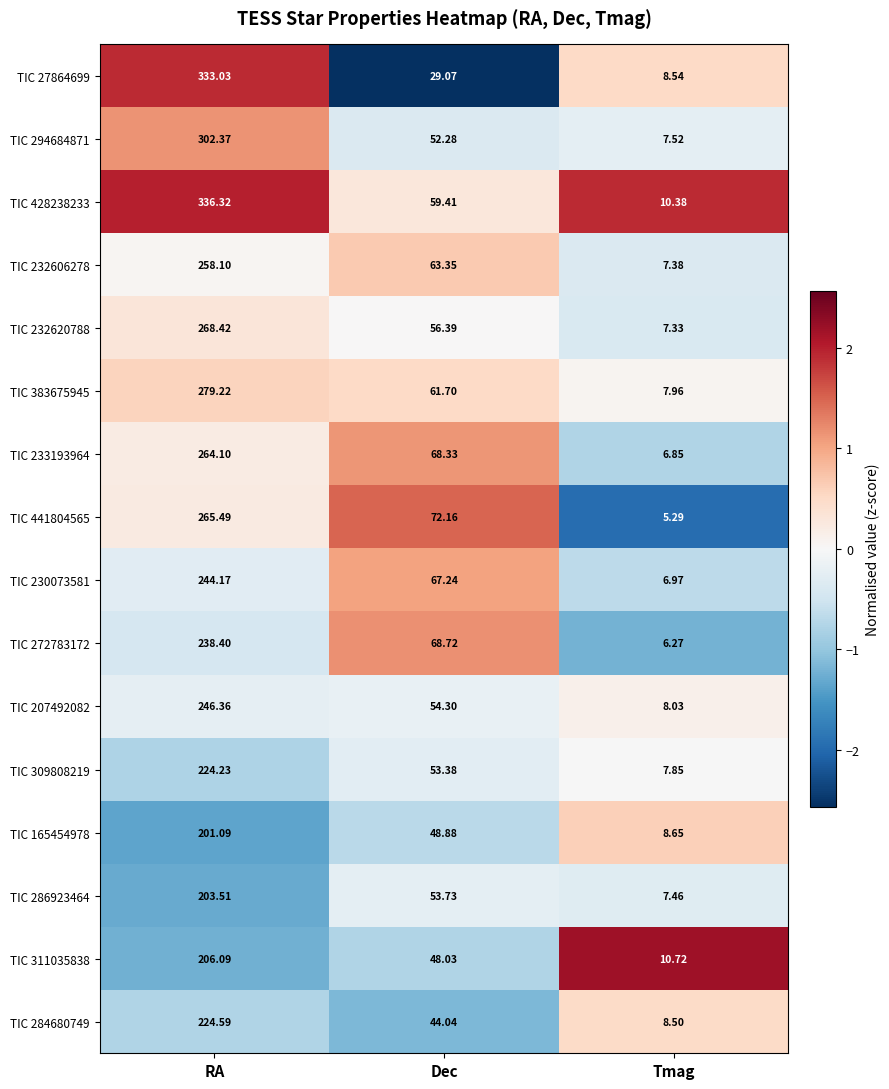

Where does the TIC 294684871 series first go above 52?

RA